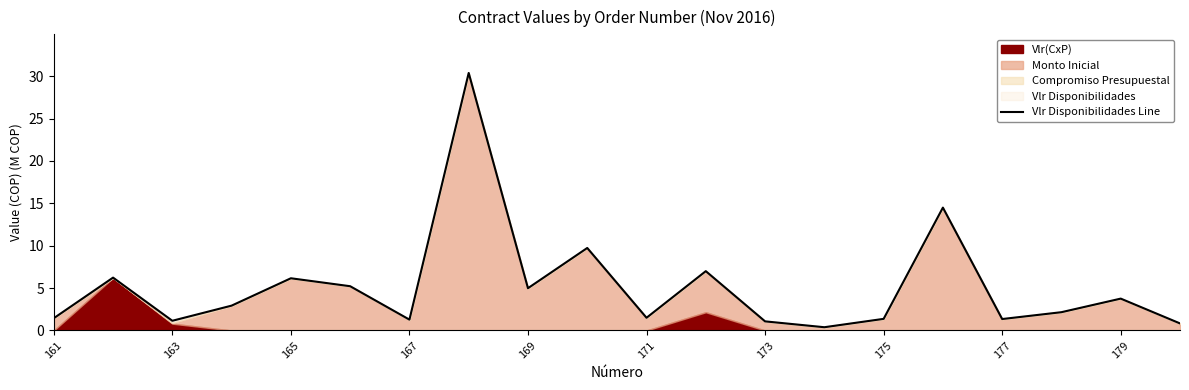

How many data points are less than 2?

9